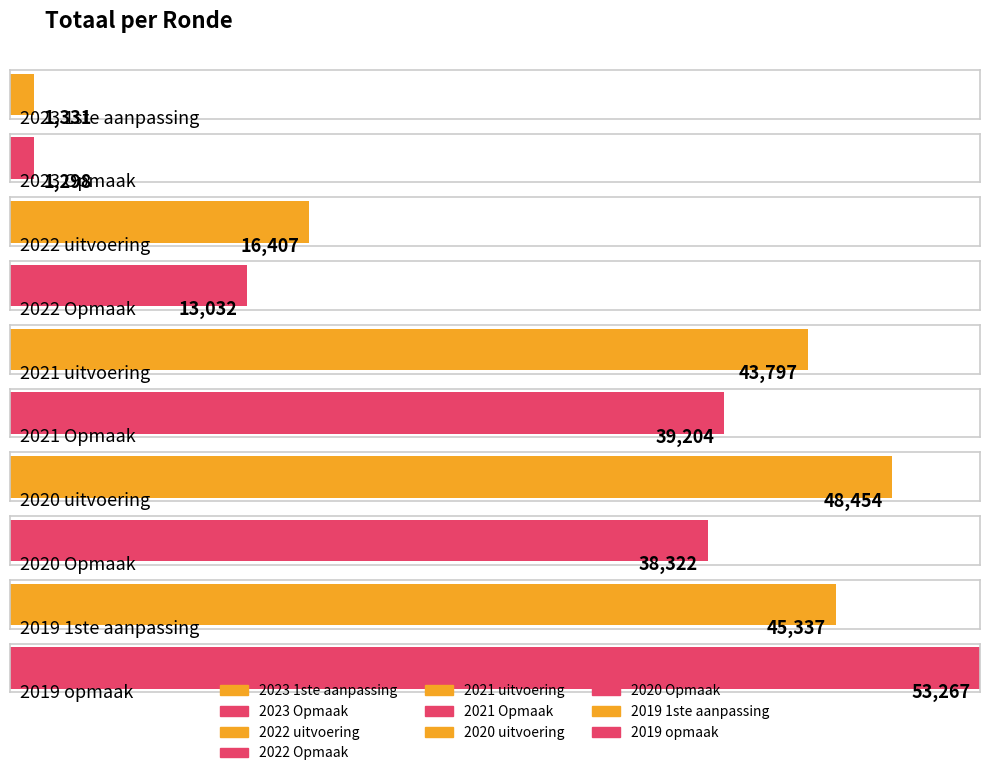

Which category has the lowest value across all series?

2023 Opmaak